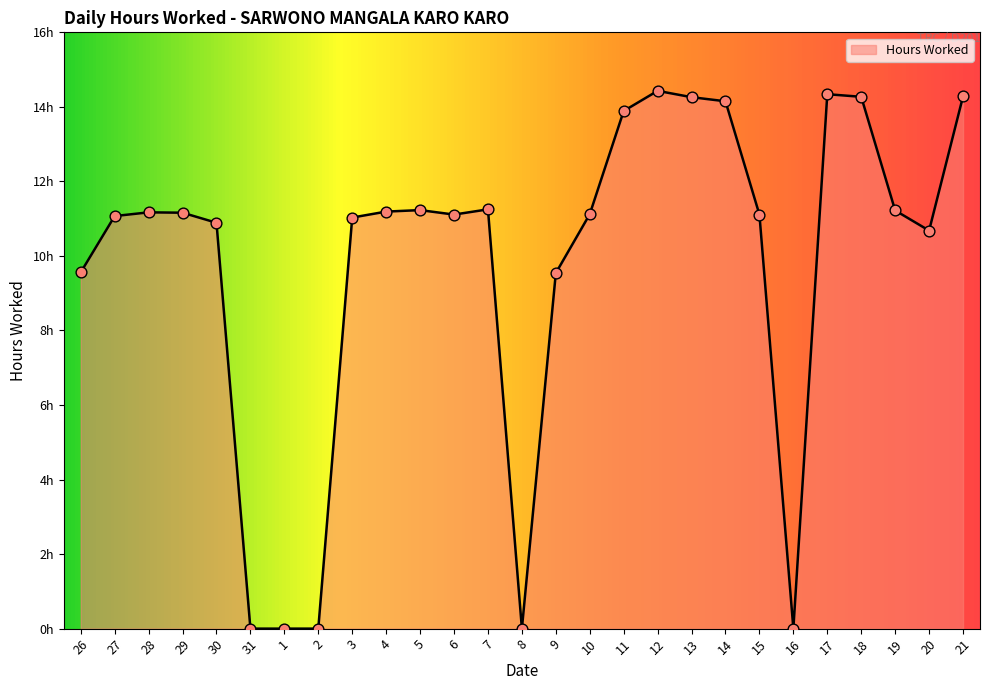

Does the chart have visible grid lines?

No